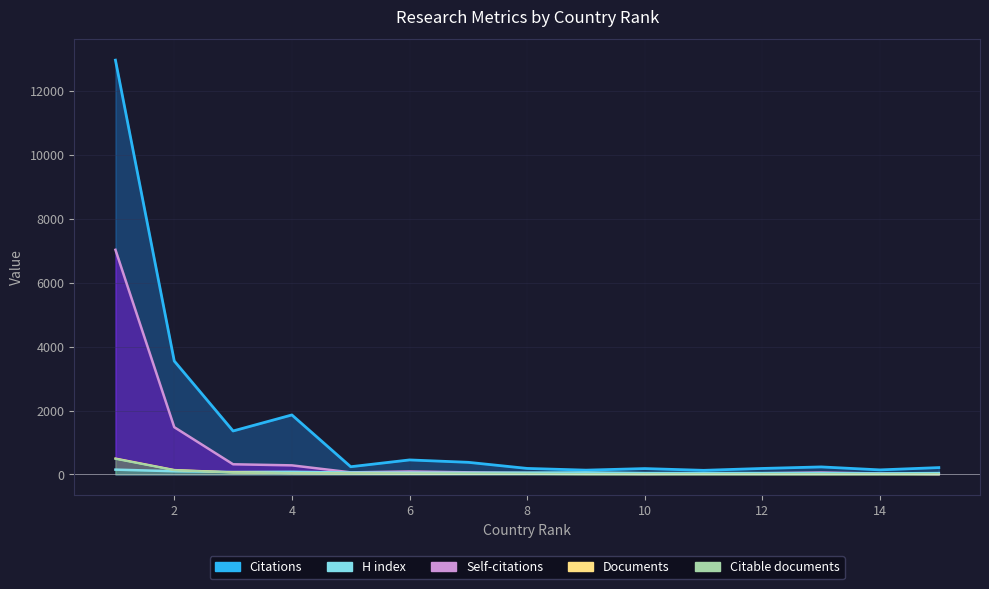

True or false: Citations has more than 1 points higher than both neighbors.

True